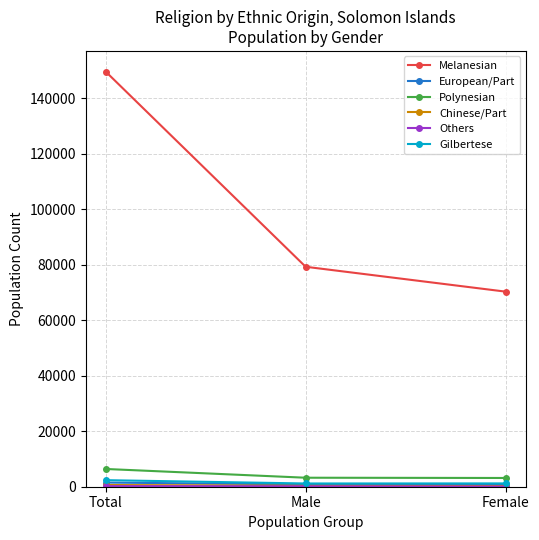

Is it true that Melanesian equals 79315 at Male?

True